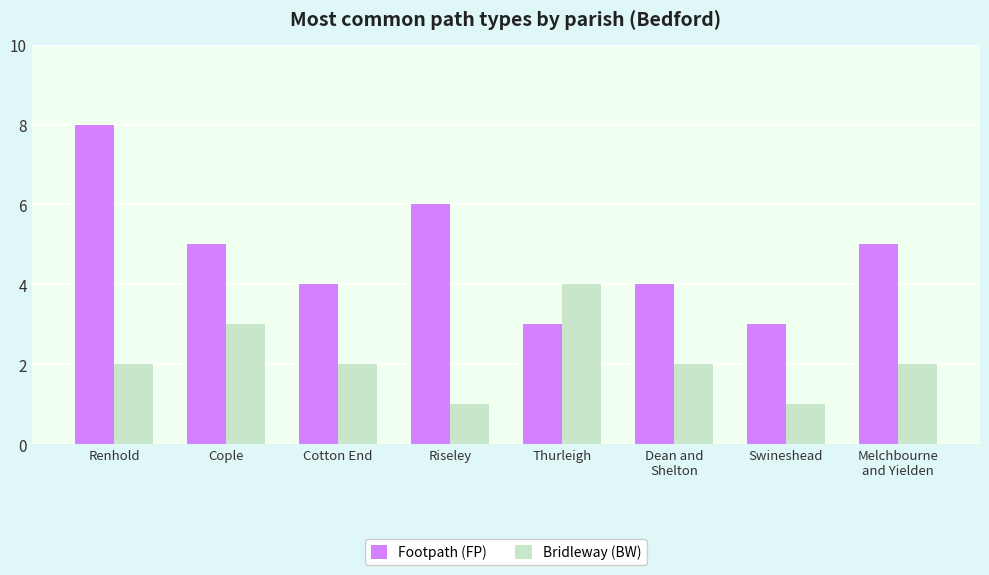

At which label does Footpath (FP) first exceed 5?

Renhold